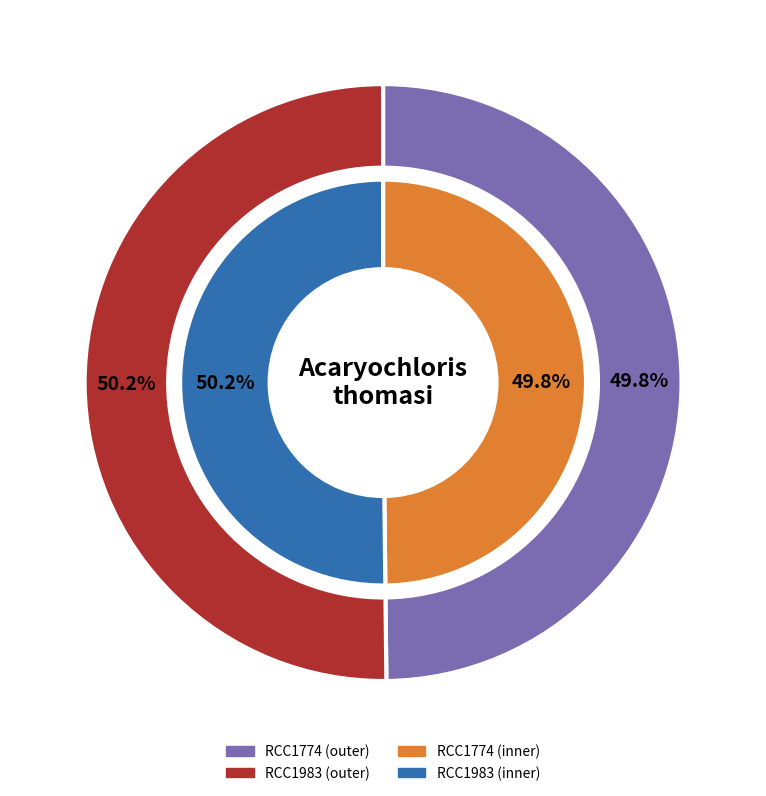

To the nearest percent, what is the average slice percentage?

50%